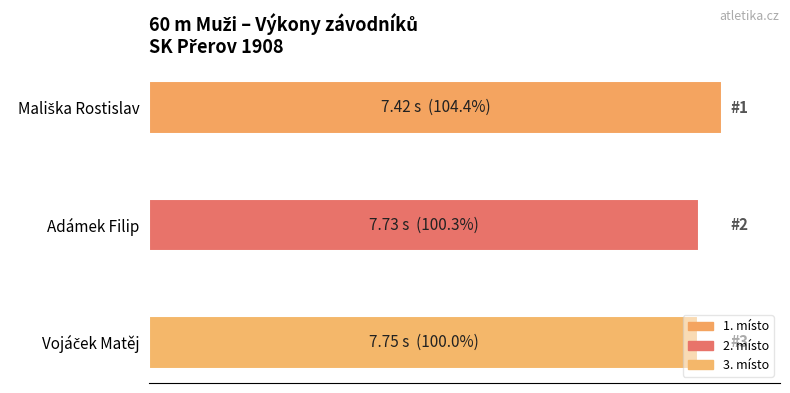

What is the sum of all values?

304.7